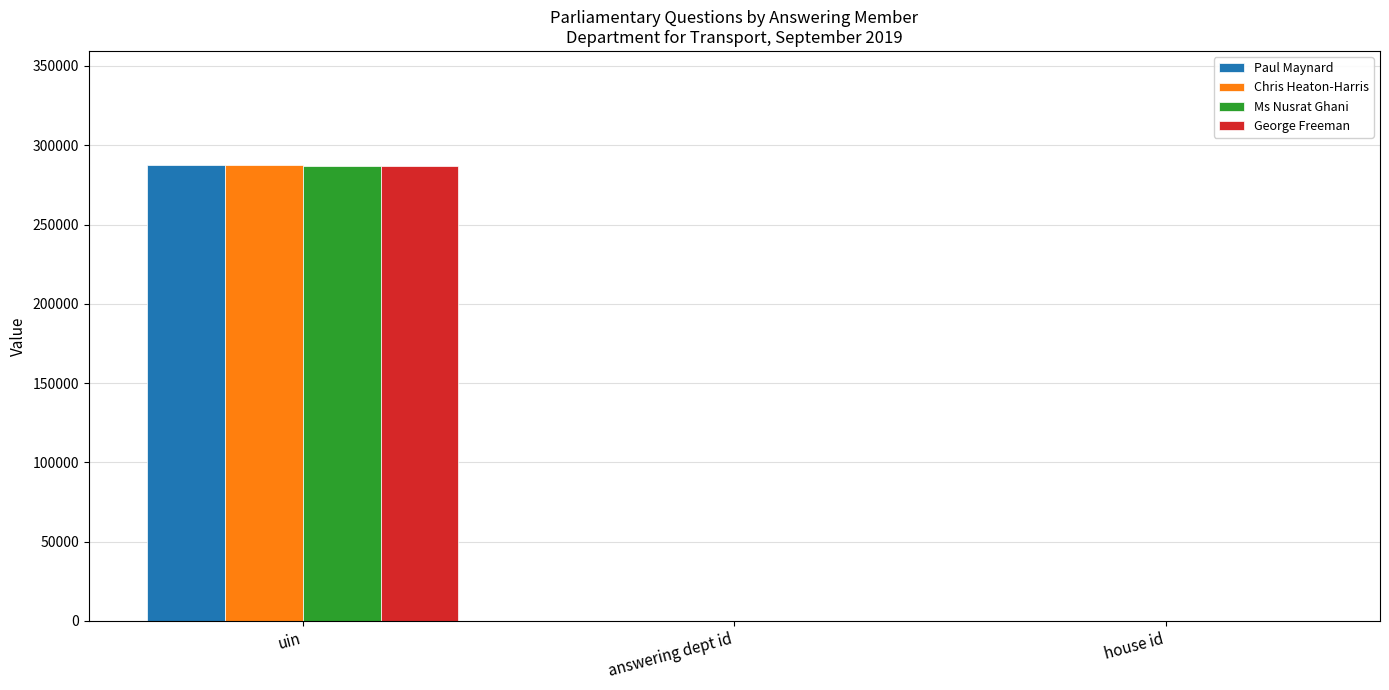

True or false: Ms Nusrat Ghani has a value of 286715 at uin.

True